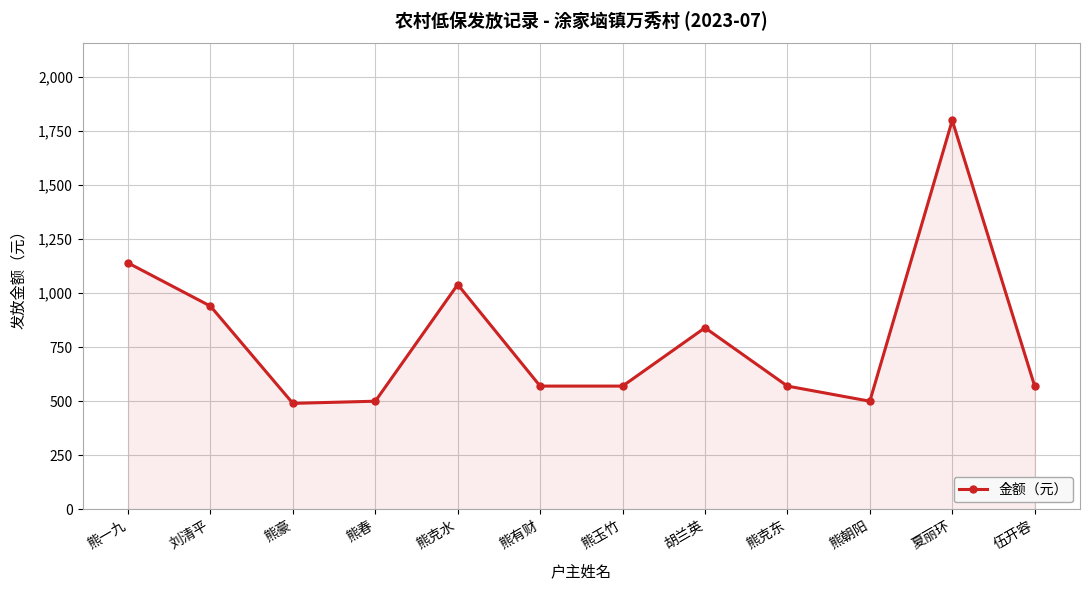

What is the sum of all values?

9530